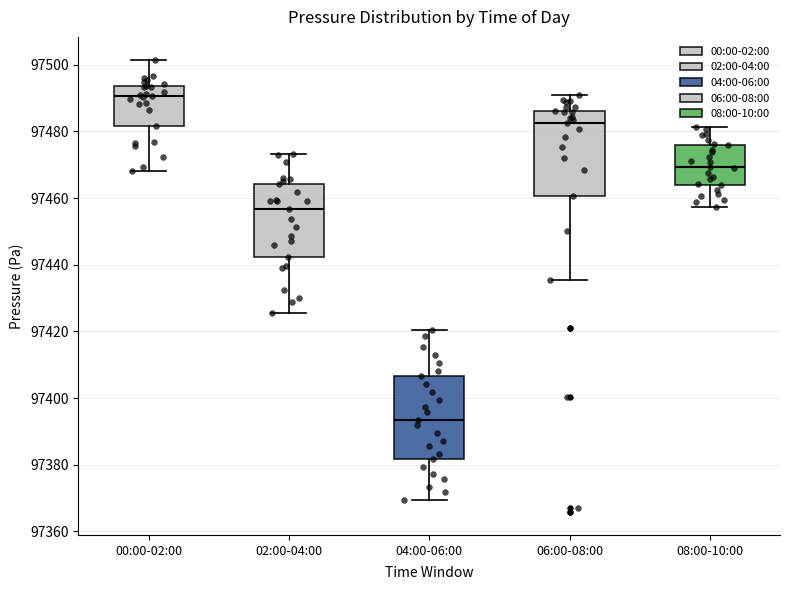

Reading left to right, read every box against the y-axis: the position of its median line, the range the box covers, and the ends of its whiskers. The values are not printed on the chart, so give them approximately, as read against the axis.

00:00-02:00: median 97490, box 97482 to 97494, whiskers 97468 to 97502
02:00-04:00: median 97456, box 97442 to 97464, whiskers 97426 to 97474
04:00-06:00: median 97394, box 97382 to 97406, whiskers 97370 to 97420
06:00-08:00: median 97482, box 97460 to 97486, whiskers 97436 to 97490
08:00-10:00: median 97470, box 97464 to 97476, whiskers 97458 to 97482